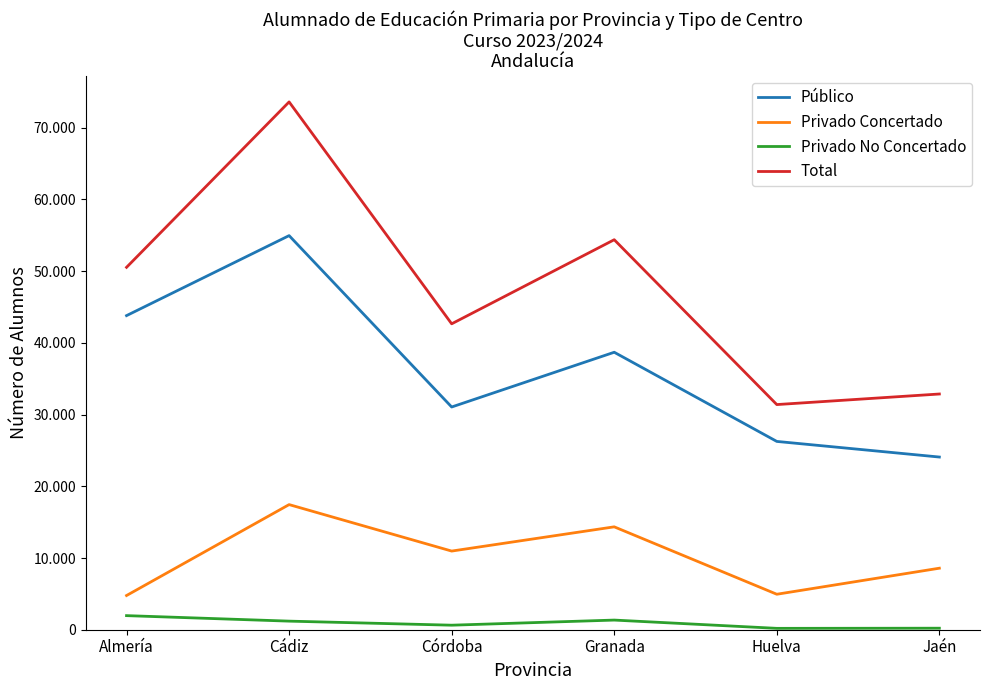

At how many categories does at least one series exceed 60684?

1